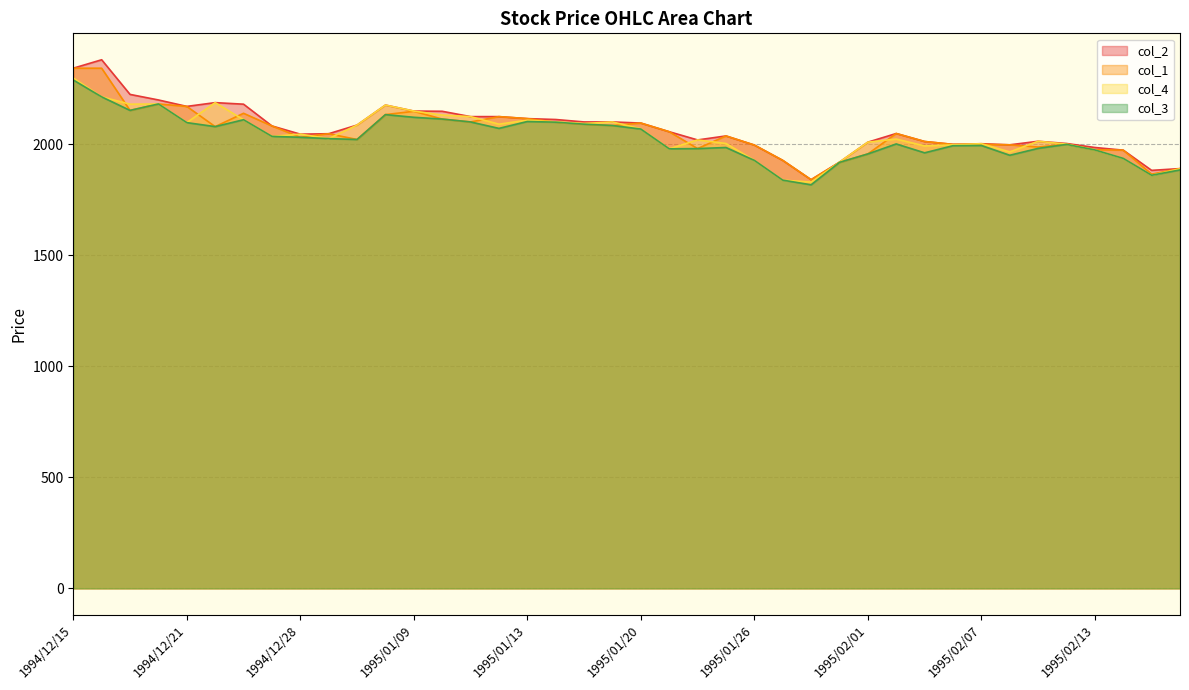

At which label is col_1 closest to 2091?

1995/01/18